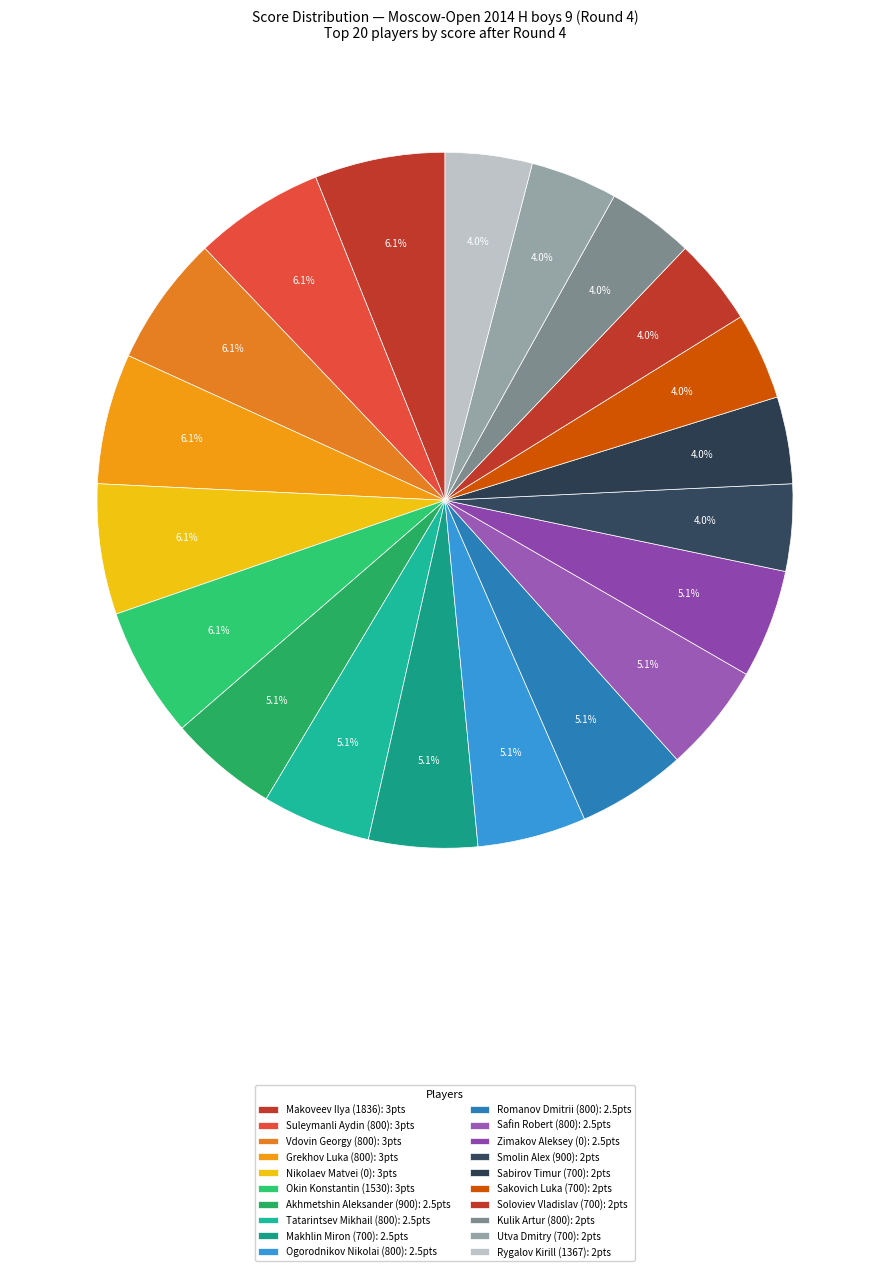

Does any single category account for the majority?

No